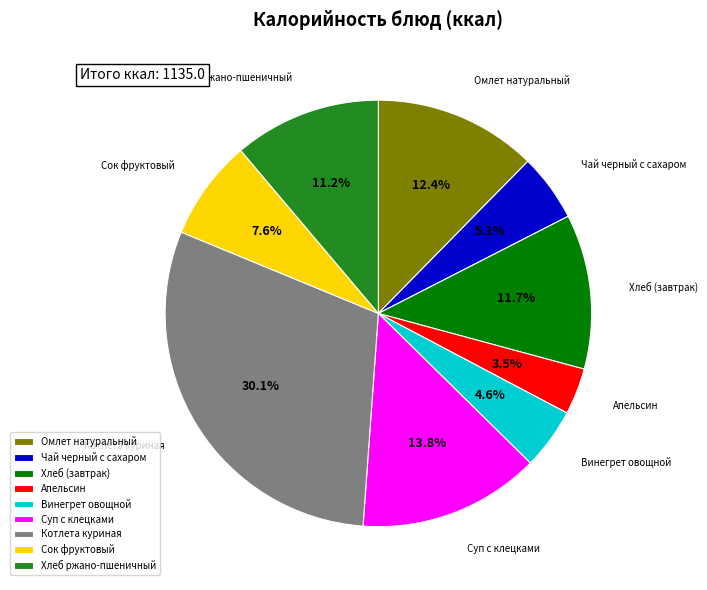

To the nearest percent, what percentage of the pie is Сок фруктовый?

8%